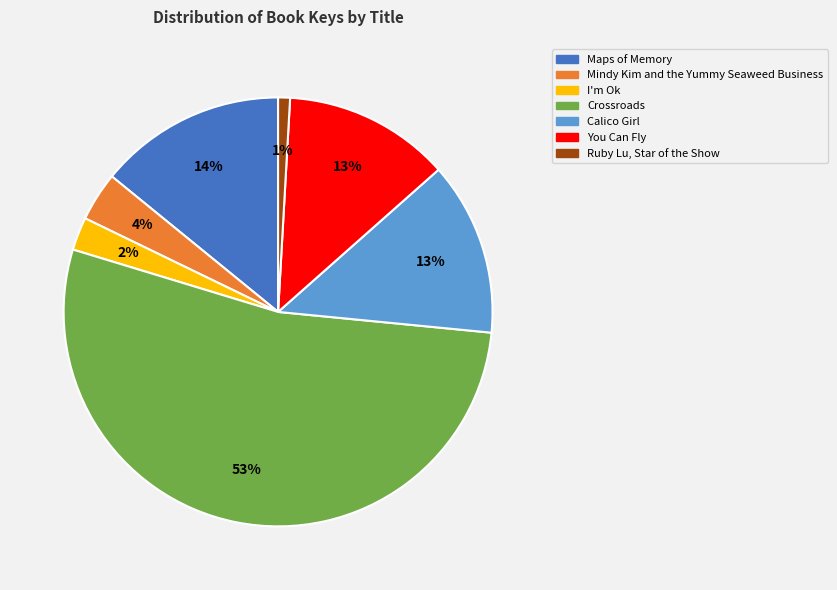

To the nearest percent, what portion does Crossroads represent?

53%